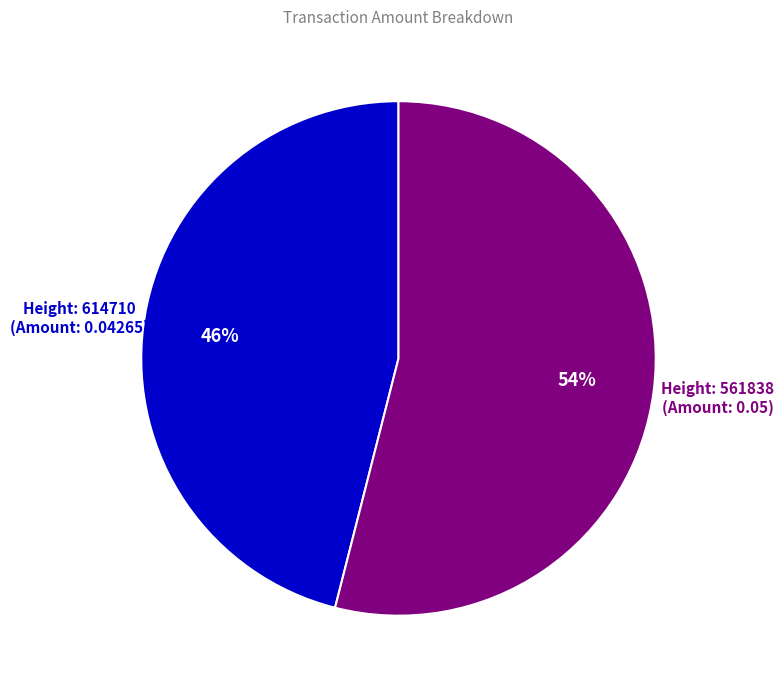

To the nearest percent, what is the difference between the largest and smallest slice percentages?

8%